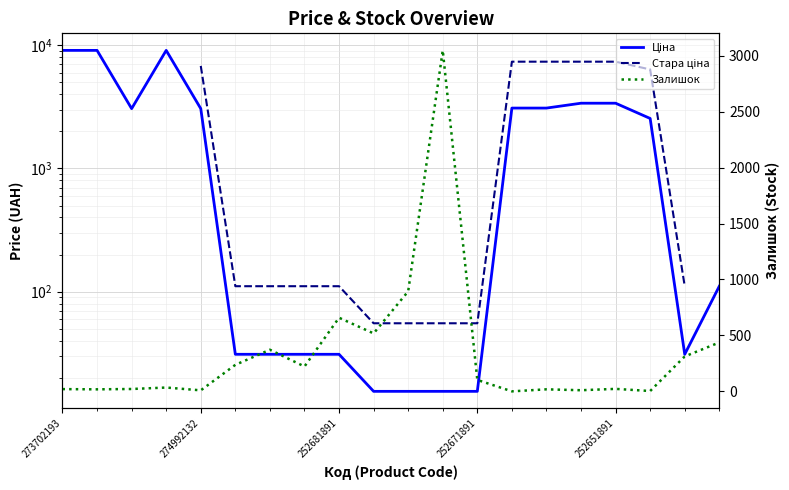

At which category does the chart reach its peak across all series?

273702193